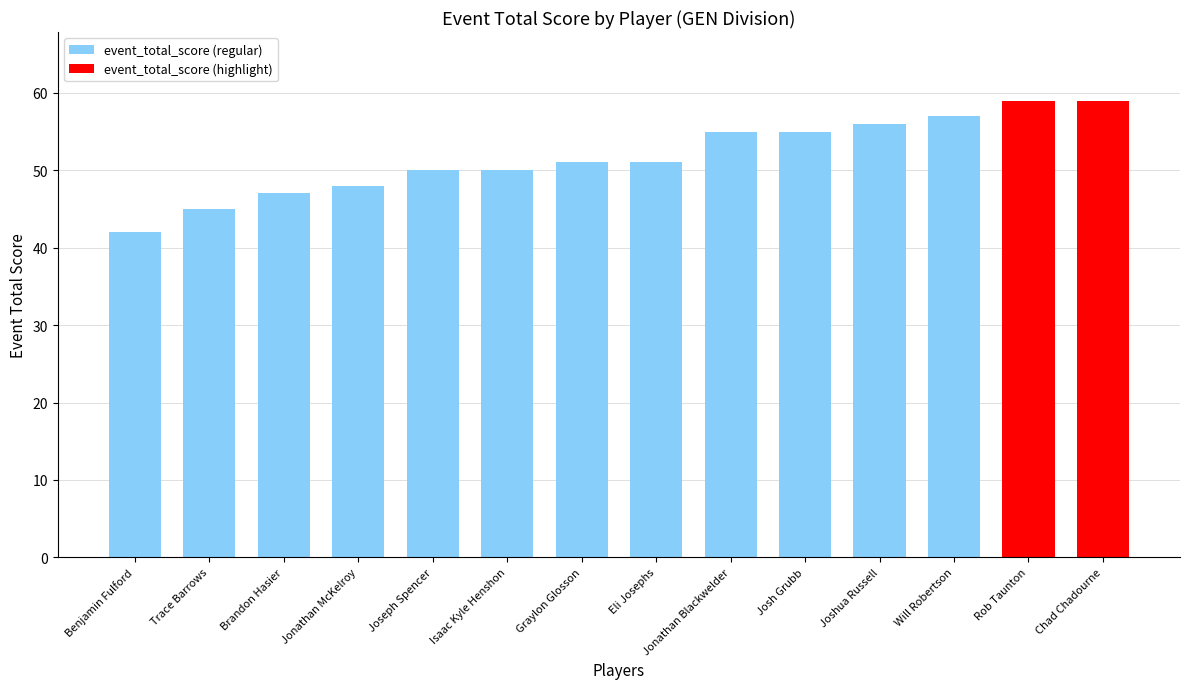

What is the sum of all values?

725